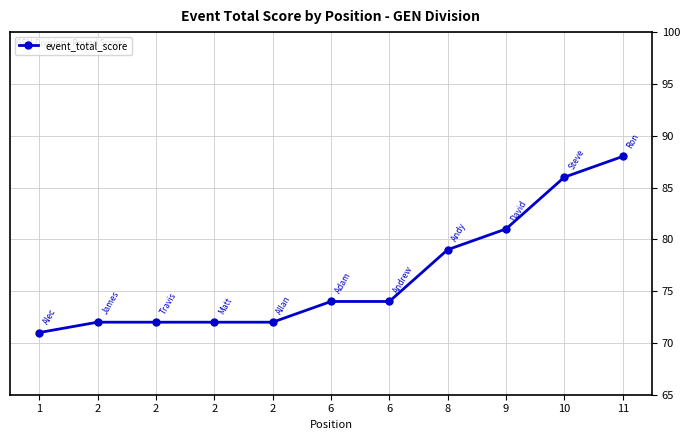

At which category does the chart reach its minimum across all series?

1